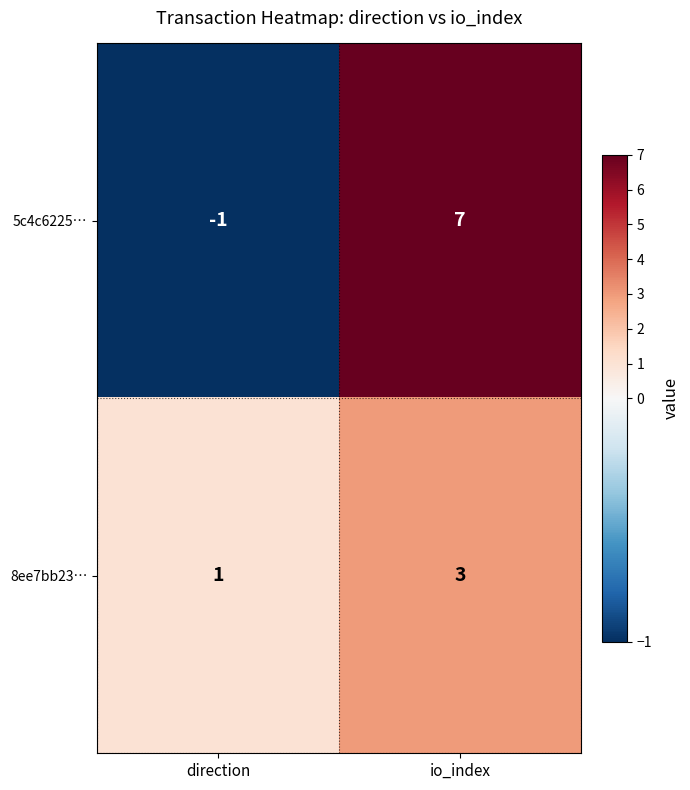

Which category has the highest value across all series?

io_index